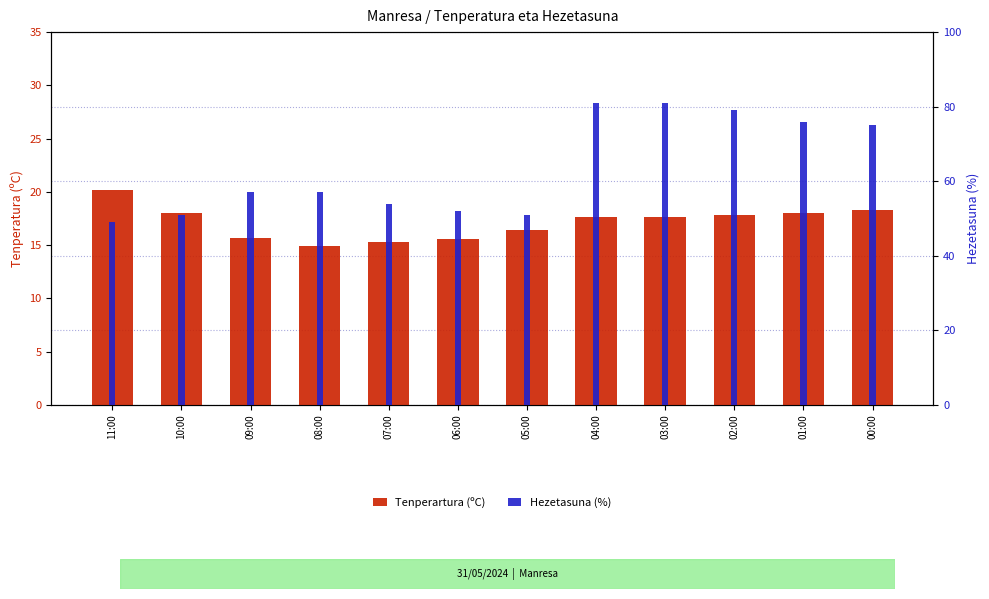

Read the Tenperartura (ºC) value at 06:00.

15.6